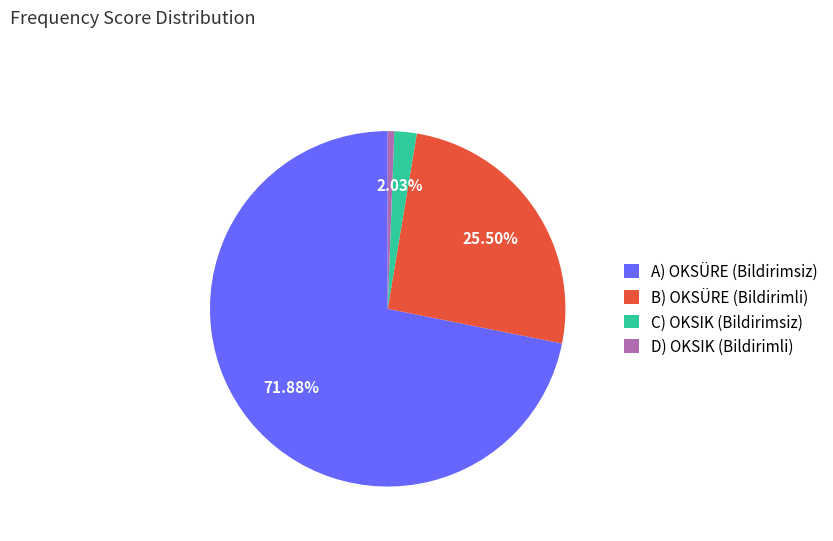

Do C) OKSIK (Bildirimsiz) and B) OKSÜRE (Bildirimli) together represent more than half of the pie?

No